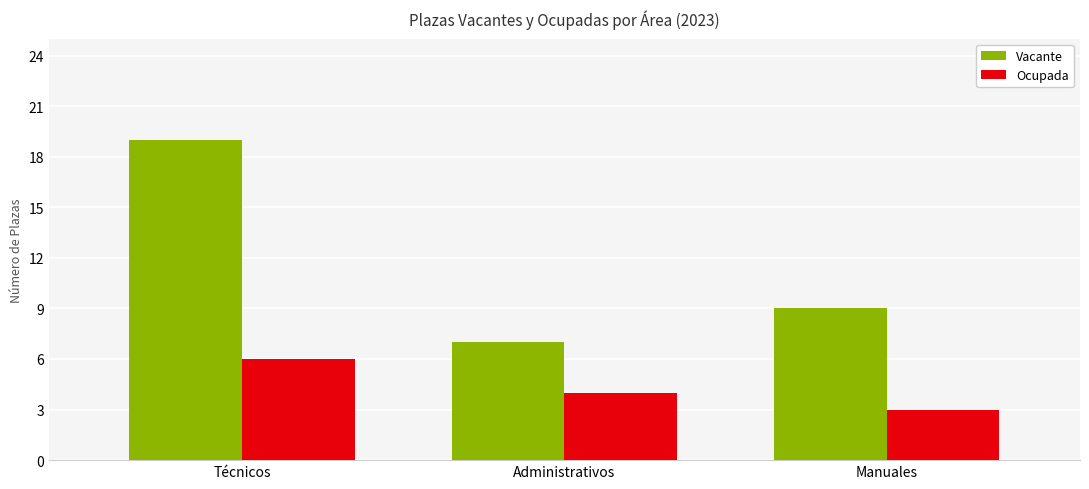

Are the bars grouped side by side (vs. stacked)?

Yes